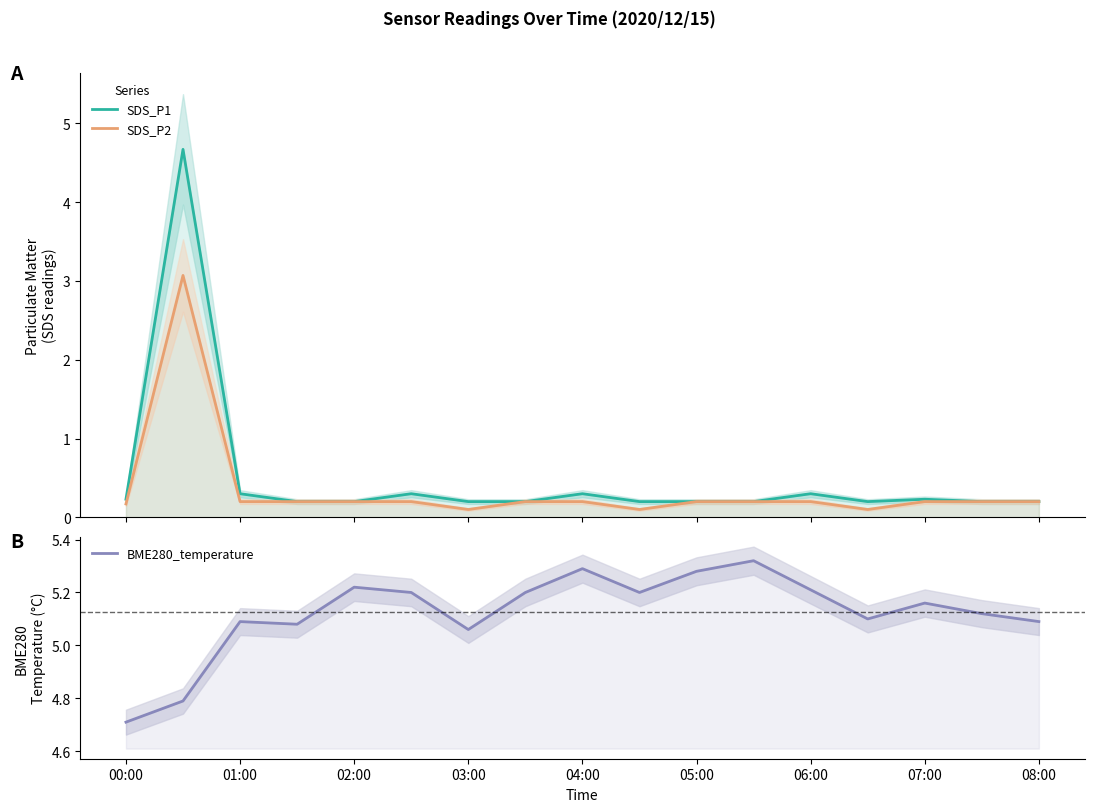

At which label does BME280_temperature reach its minimum?

00:00